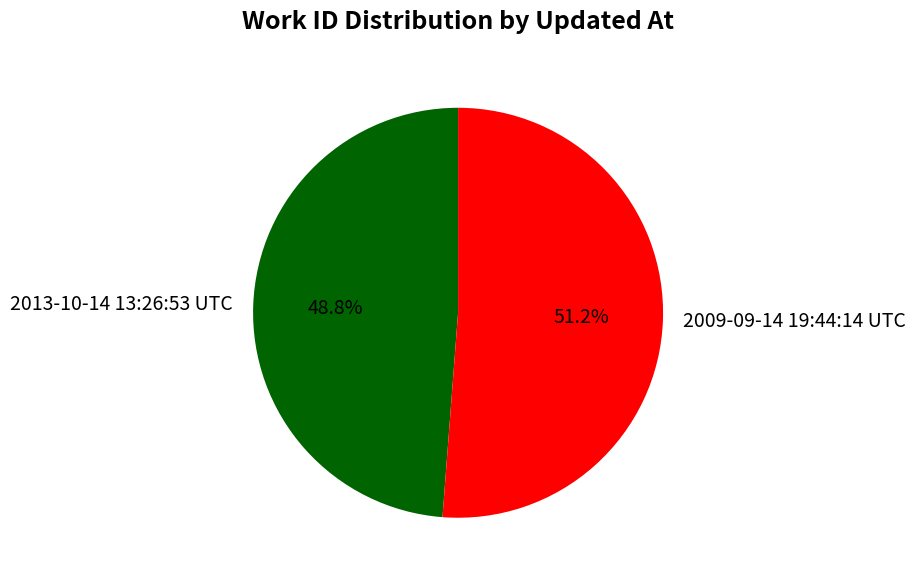

To the nearest percent, what is the average slice percentage?

50%